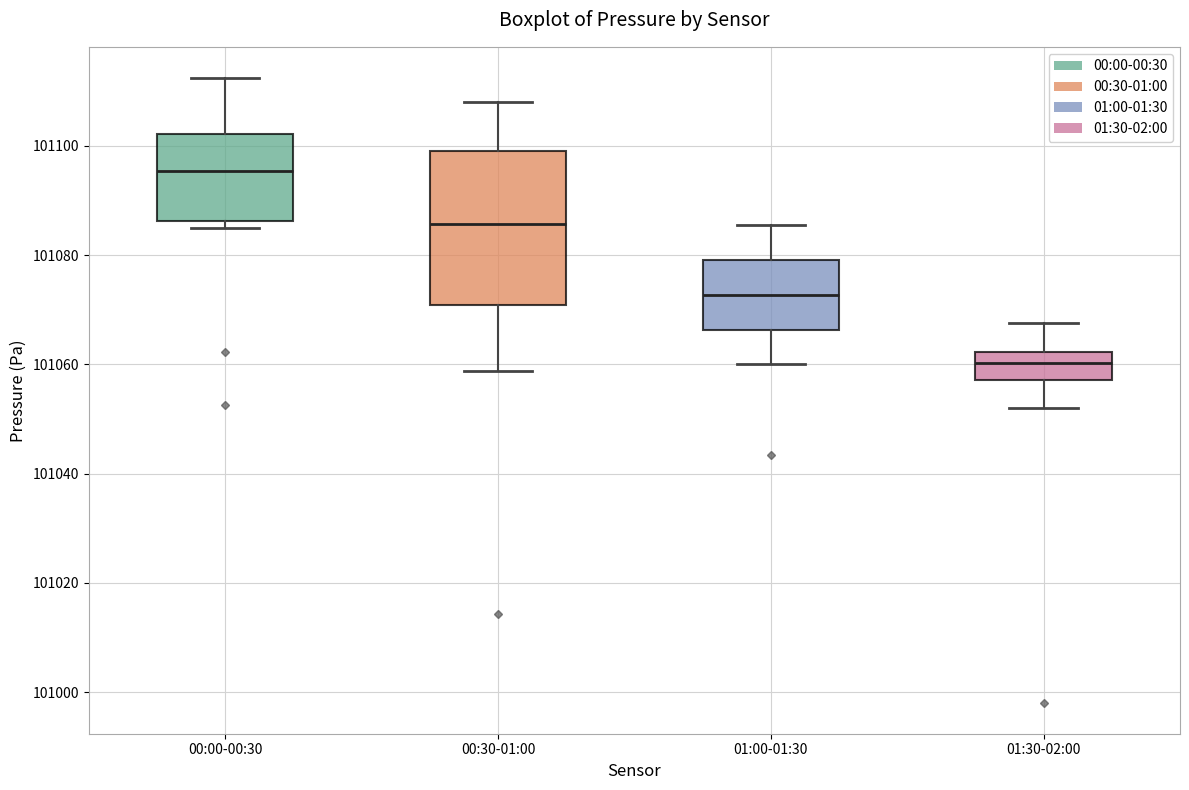

Which box's median line is the lowest?

01:30-02:00